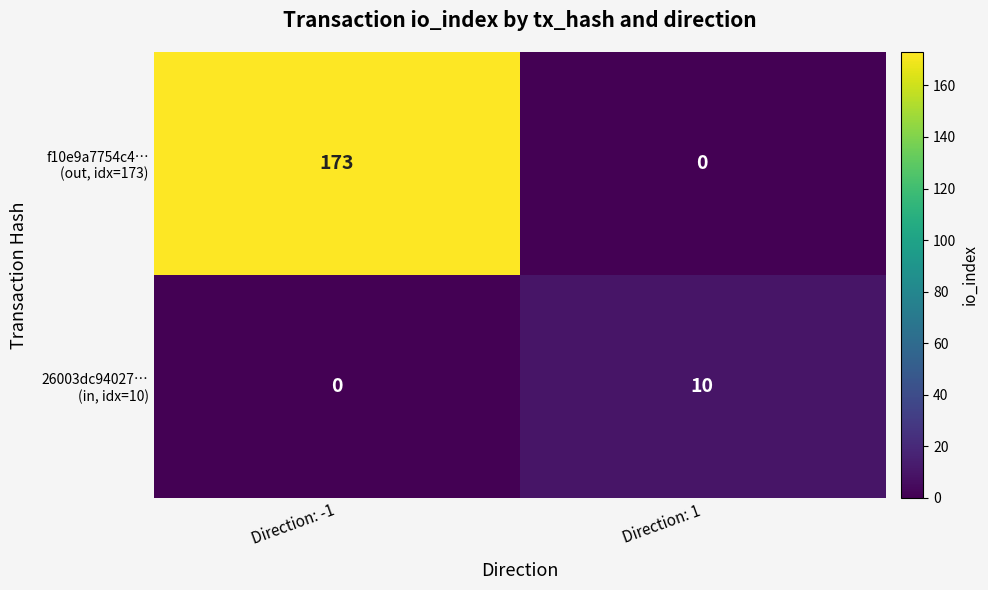

What is the spread (max minus min) of values at Direction: 1?

10